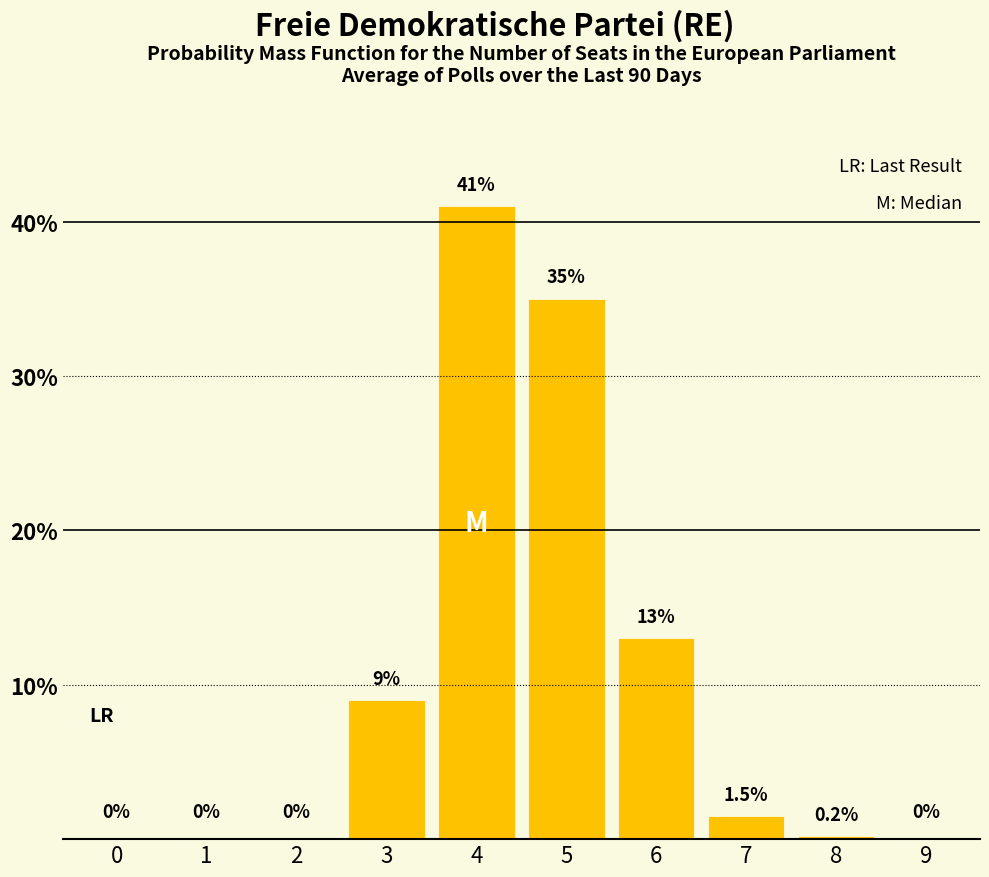

Does the chart contain stacked bars?

No